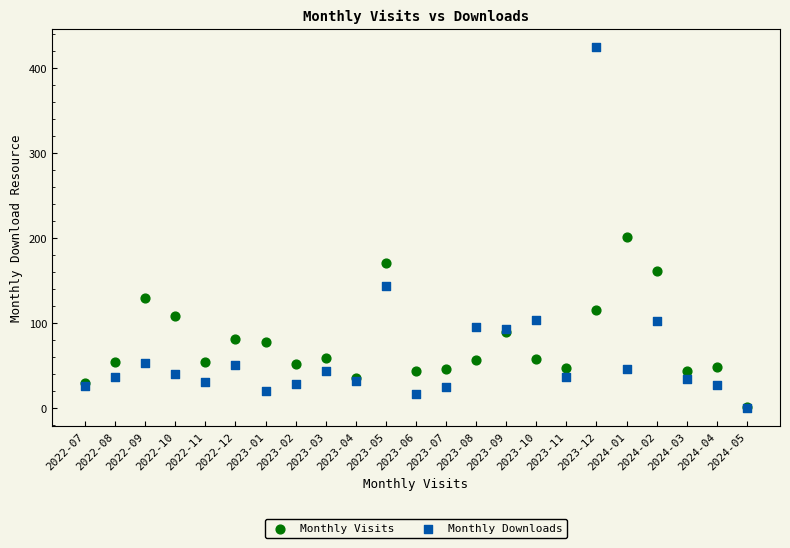

Which series reaches the maximum Y coordinate?

Monthly Downloads